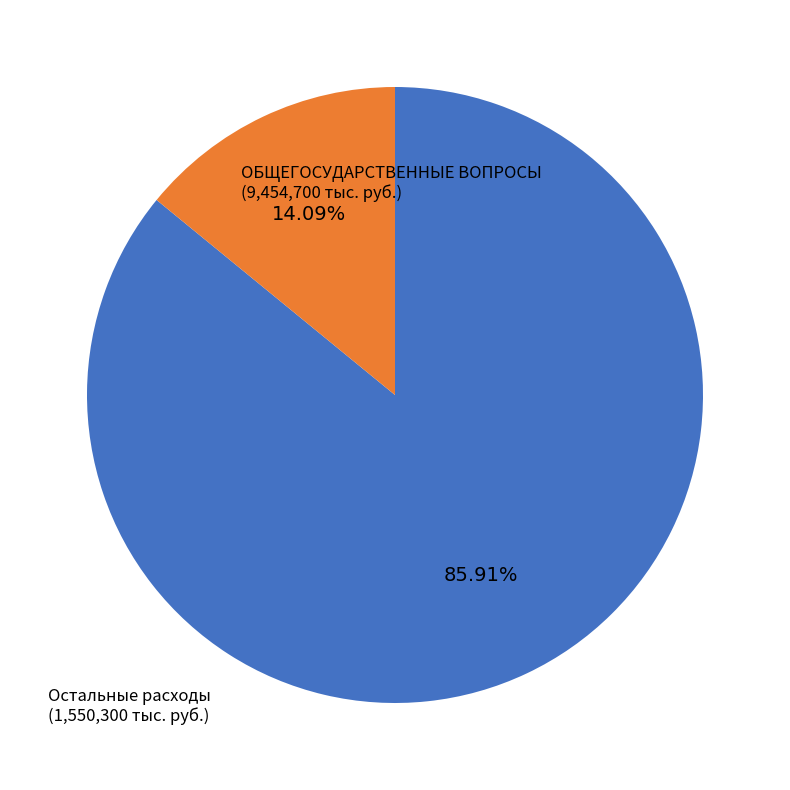

How many segments does this pie chart have?

2